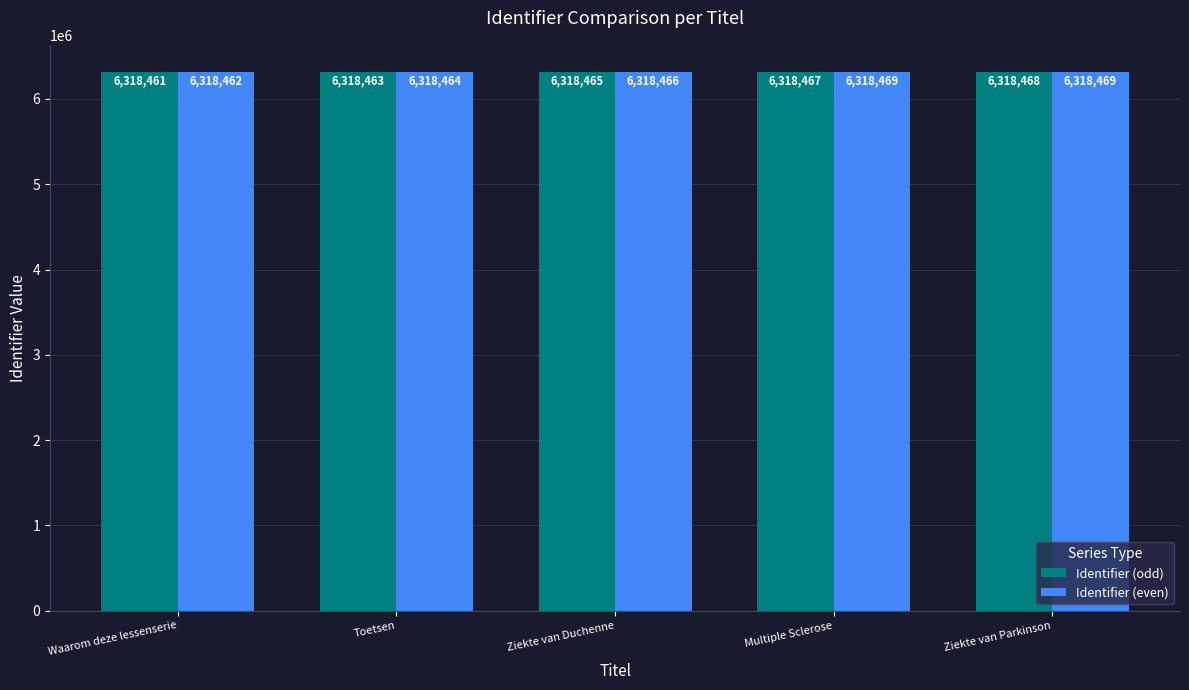

What are all the series names shown in the legend?

Identifier (odd), Identifier (even)